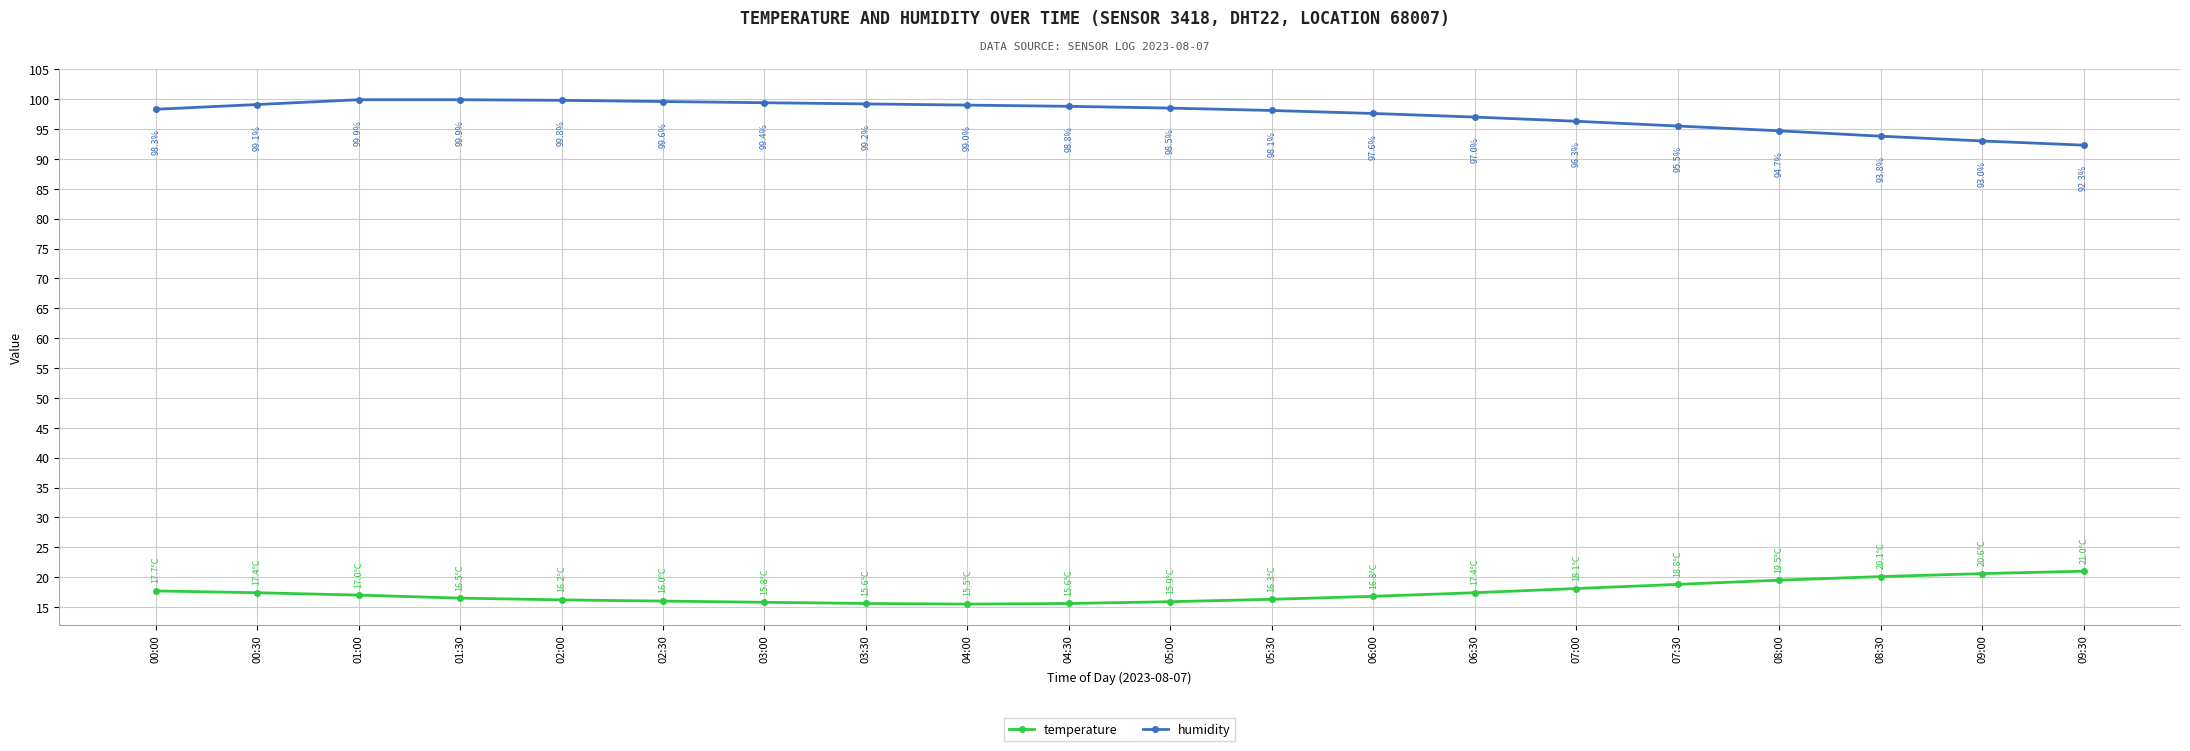

At which label is temperature closest to 18?

07:00